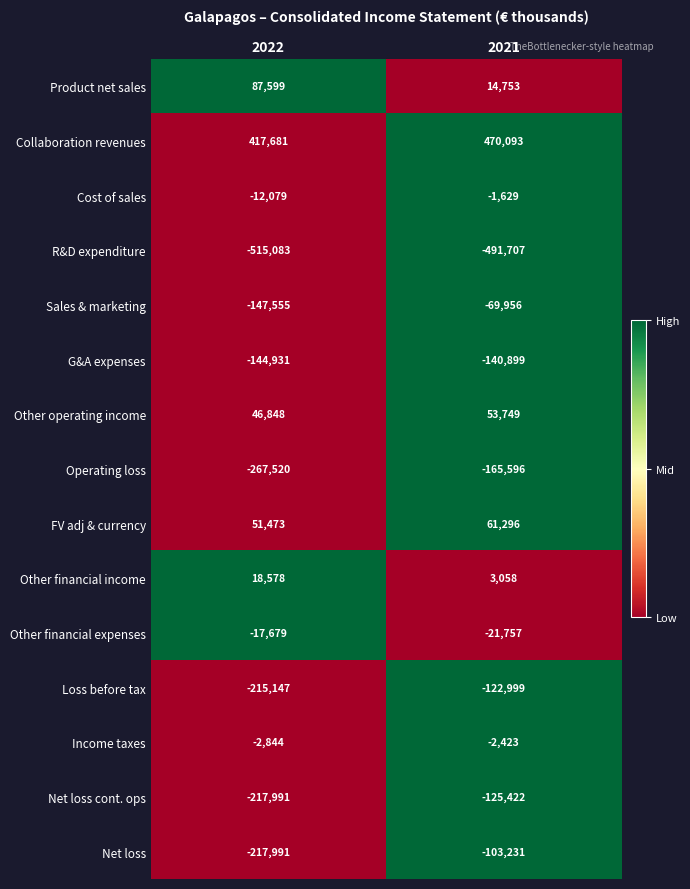

Rank the series by their maximum value, from highest to lowest.

Collaboration revenues, Product net sales, FV adj & currency, Other operating income, Other financial income, Cost of sales, Income taxes, Other financial expenses, Sales & marketing, Net loss, Loss before tax, Net loss cont. ops, G&A expenses, Operating loss, R&D expenditure